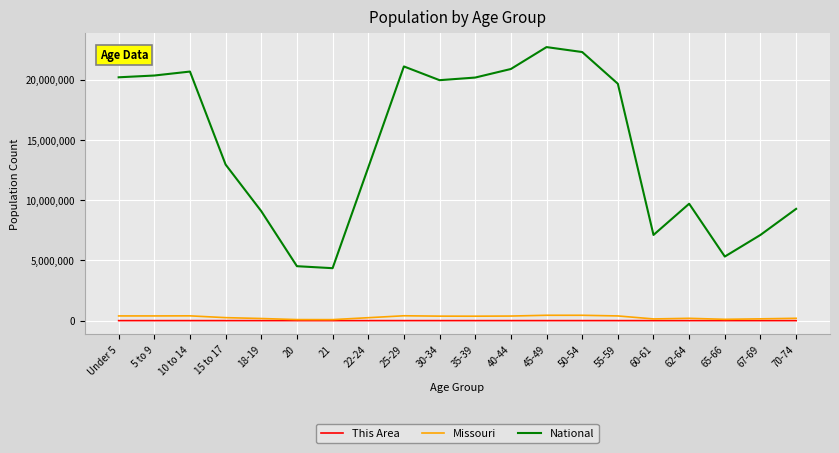

True or false: Missouri and National cross at least once.

False